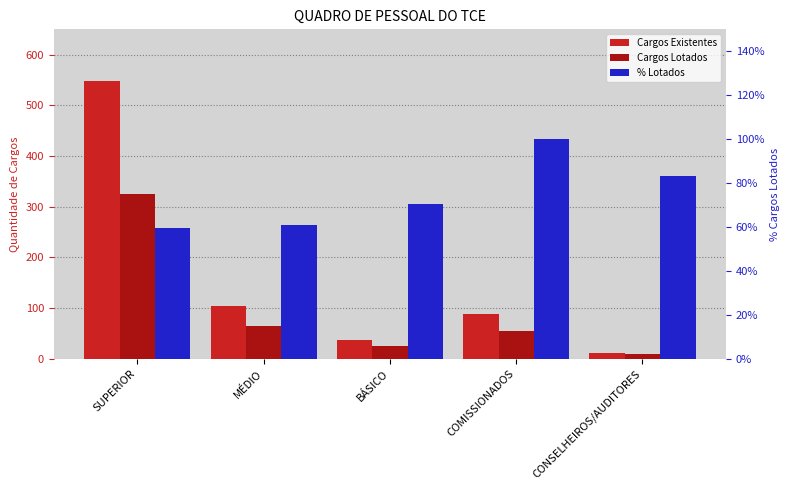

What is the difference between the maximum and minimum values in the % Lotados series?

40.5